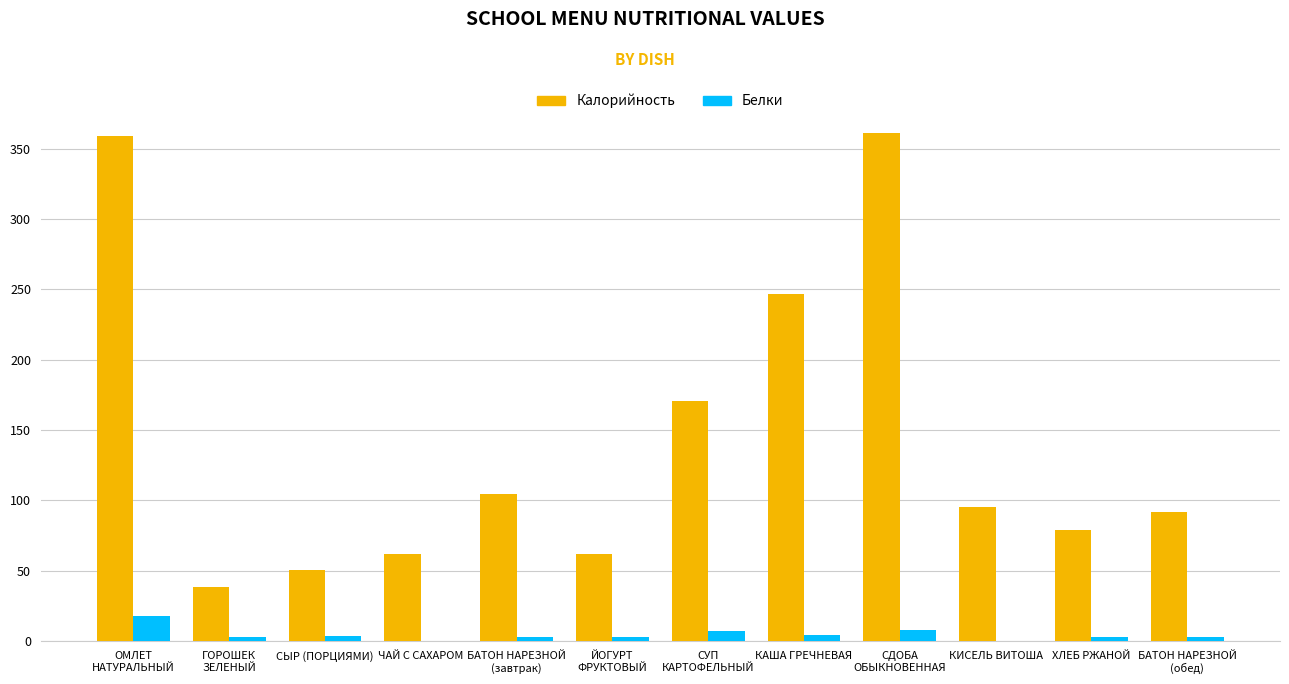

Between СУП
КАРТОФЕЛЬНЫЙ and КАША ГРЕЧНЕВАЯ, which series saw the biggest shift?

Калорийность